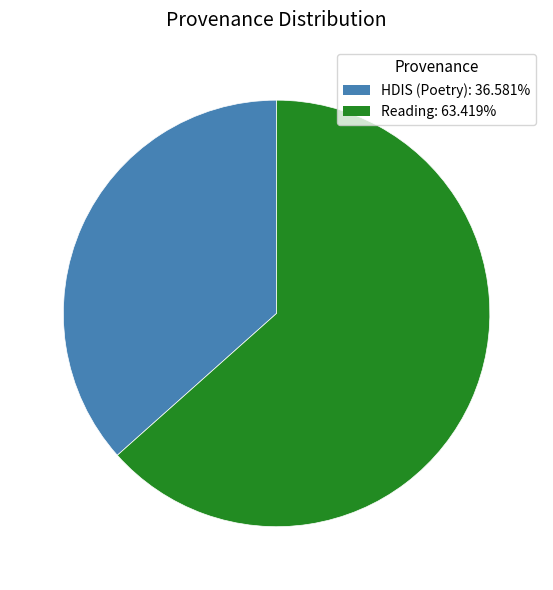

Which category accounts for the majority?

Reading